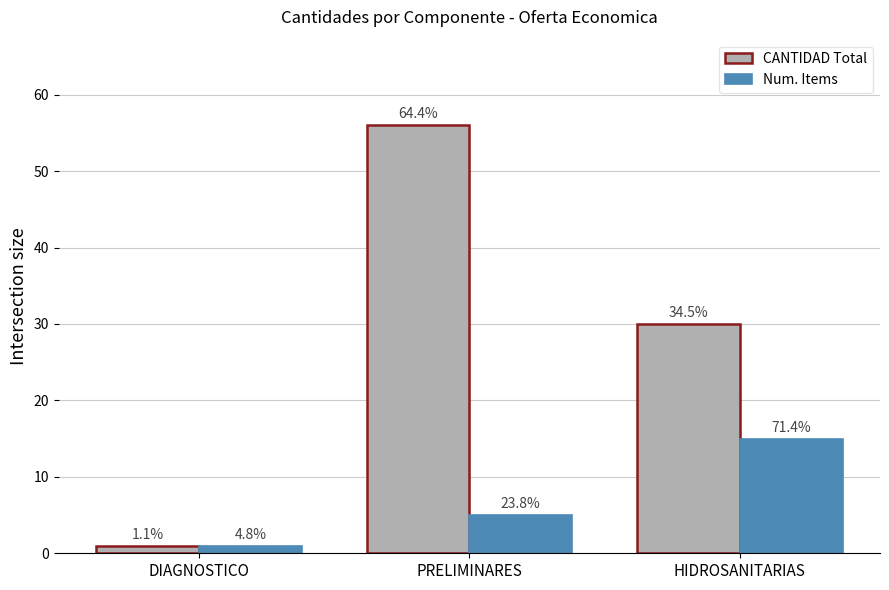

True or false: Num. Items has a value of 9 at HIDROSANITARIAS.

False